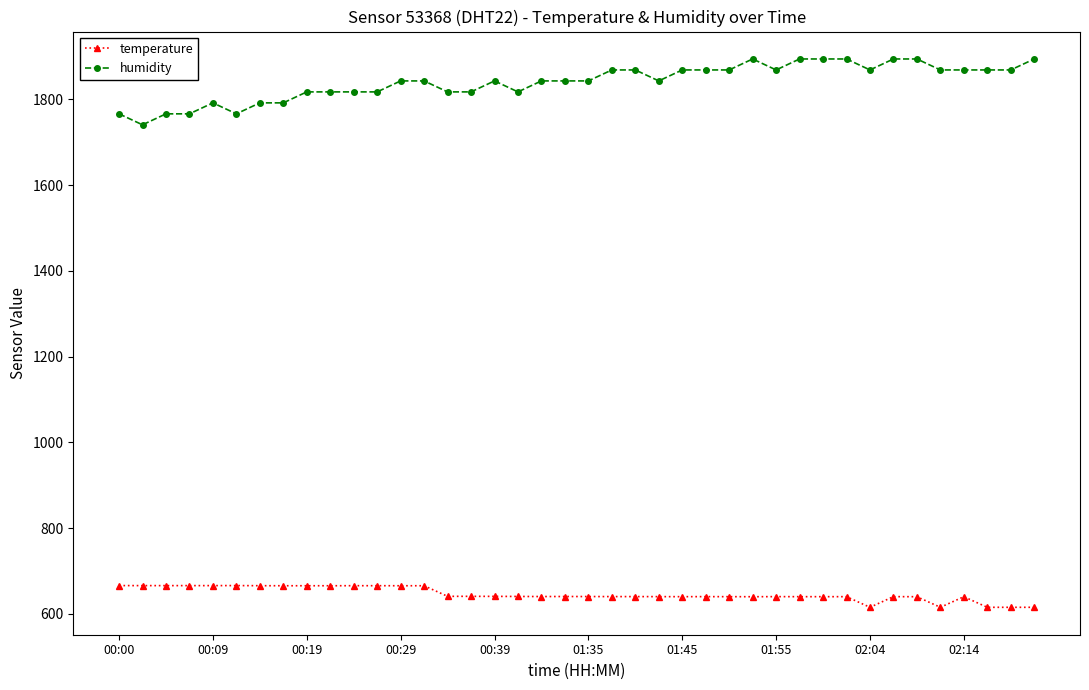

True or false: humidity has more than 0 points higher than both neighbors.

True